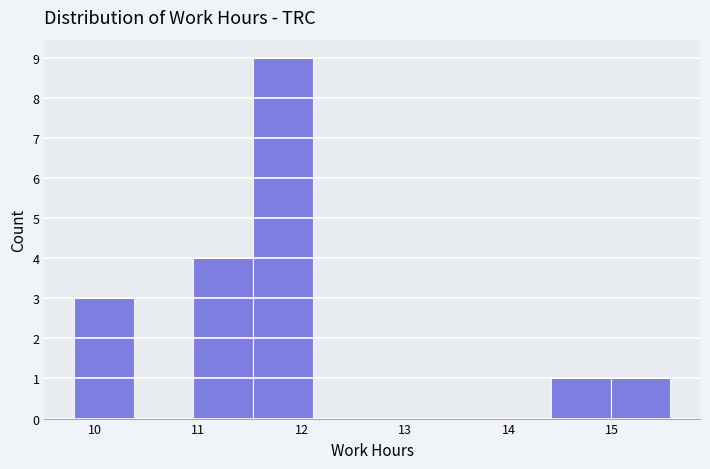

Reading left to right, transcribe this chart: for each bar, give the range it covers on the x-axis and its height. Neither the bar edges nor the heights are printed on the chart, so give them approximately, as read against the axes.

9.8 to 10.4: 3
10.4 to 11.0: 0
11.0 to 11.5: 4
11.5 to 12.1: 9
12.1 to 12.7: 0
12.7 to 13.3: 0
13.3 to 13.8: 0
13.8 to 14.4: 0
14.4 to 15.0: 1
15.0 to 15.6: 1